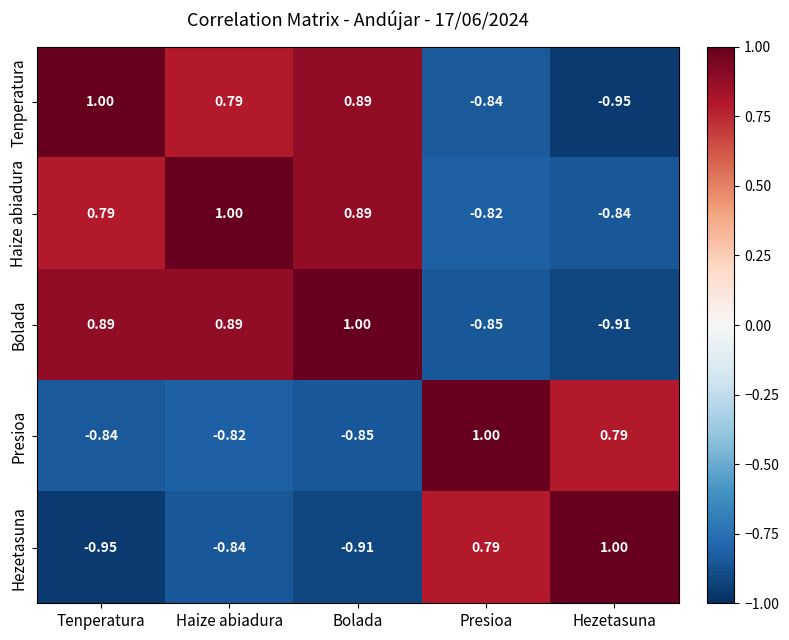

Which category has the highest value in the Bolada series?

Bolada